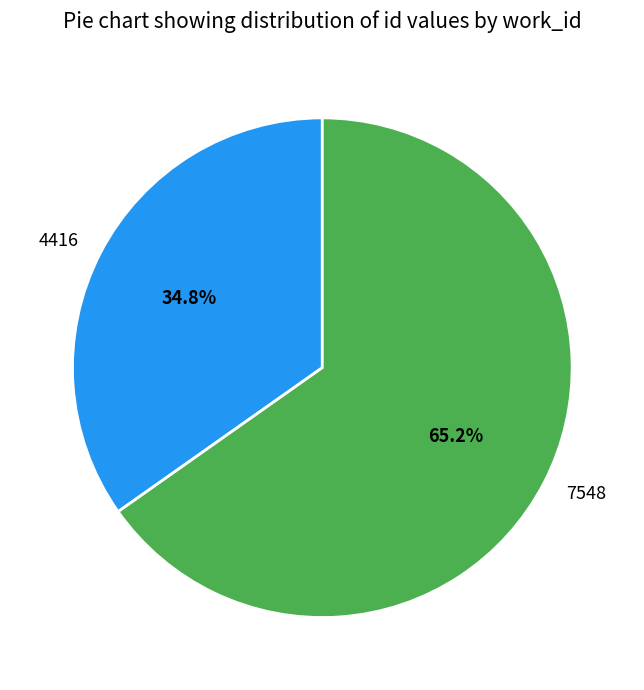

What is the largest slice in the pie chart?

7548